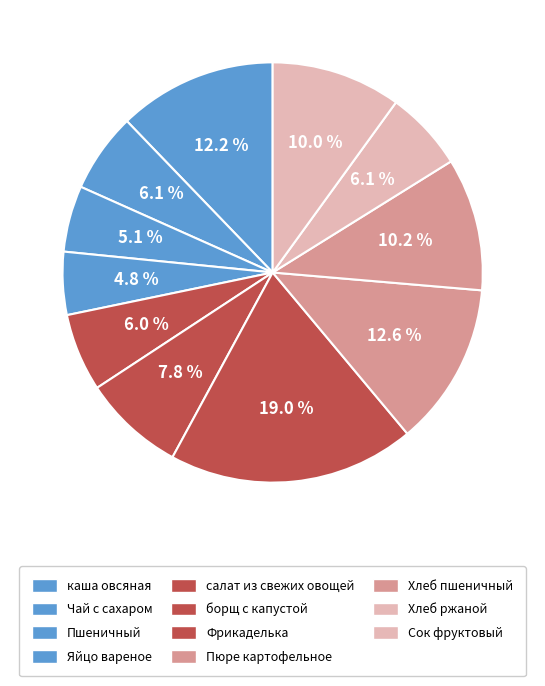

How many segments does this pie chart have?

11